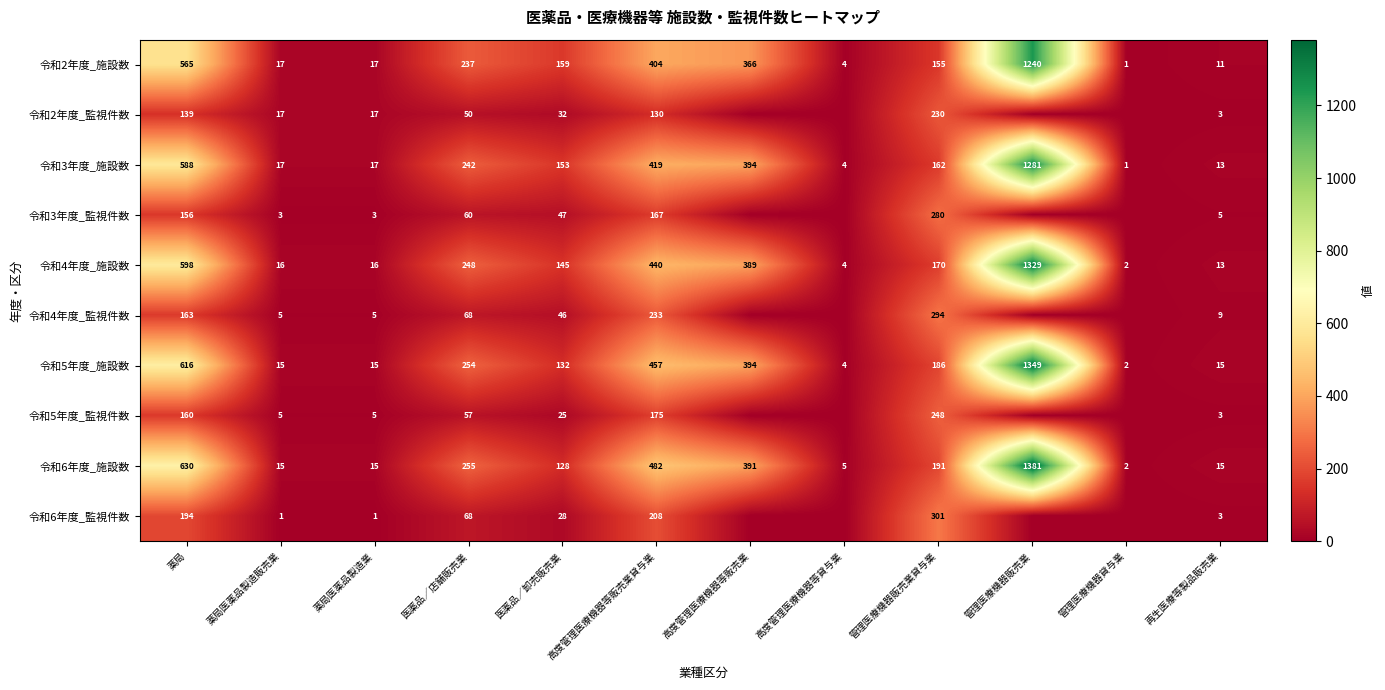

At which label is 令和2年度_施設数 closest to 620?

薬局